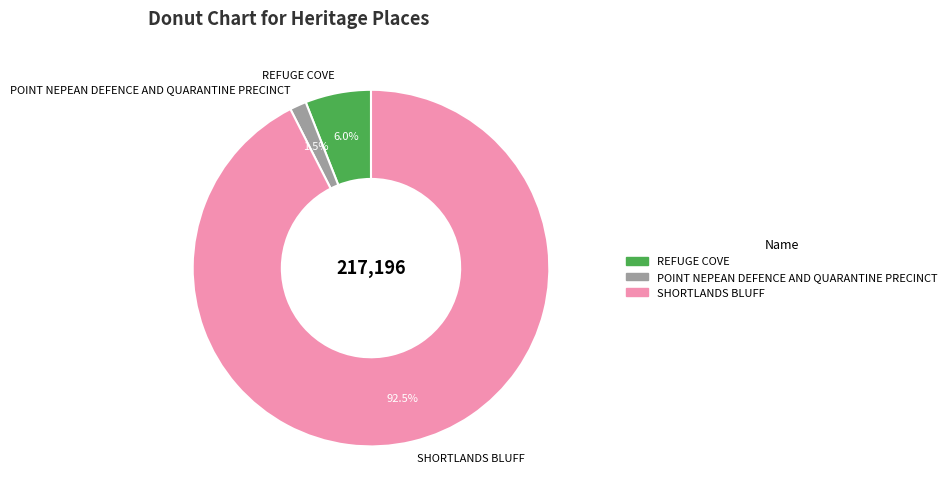

What is the largest slice in the pie chart?

SHORTLANDS BLUFF